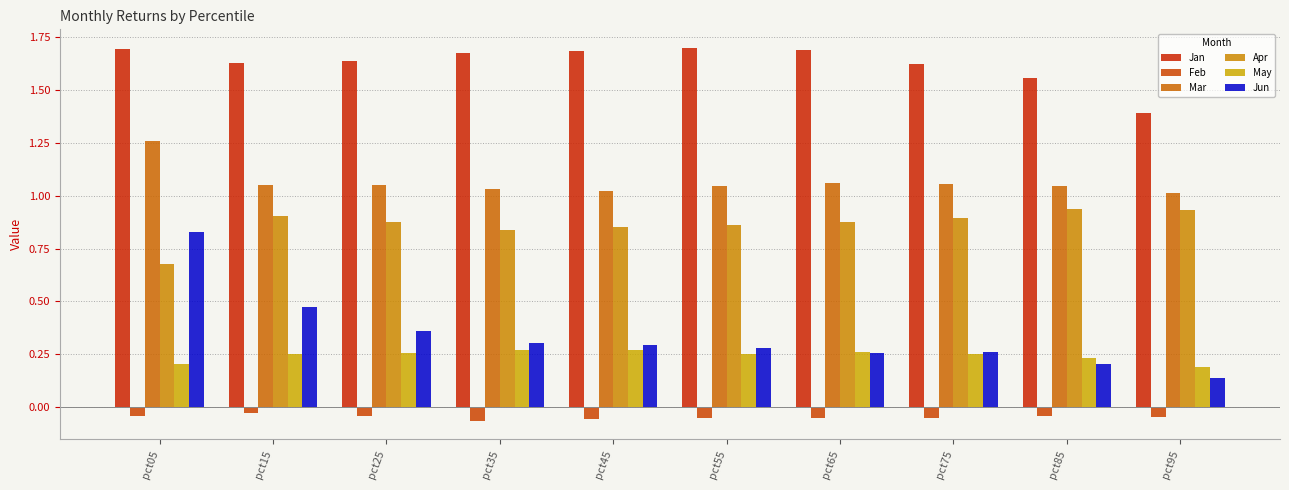

The Feb series shows -0.0 at pct05. True or false?

True